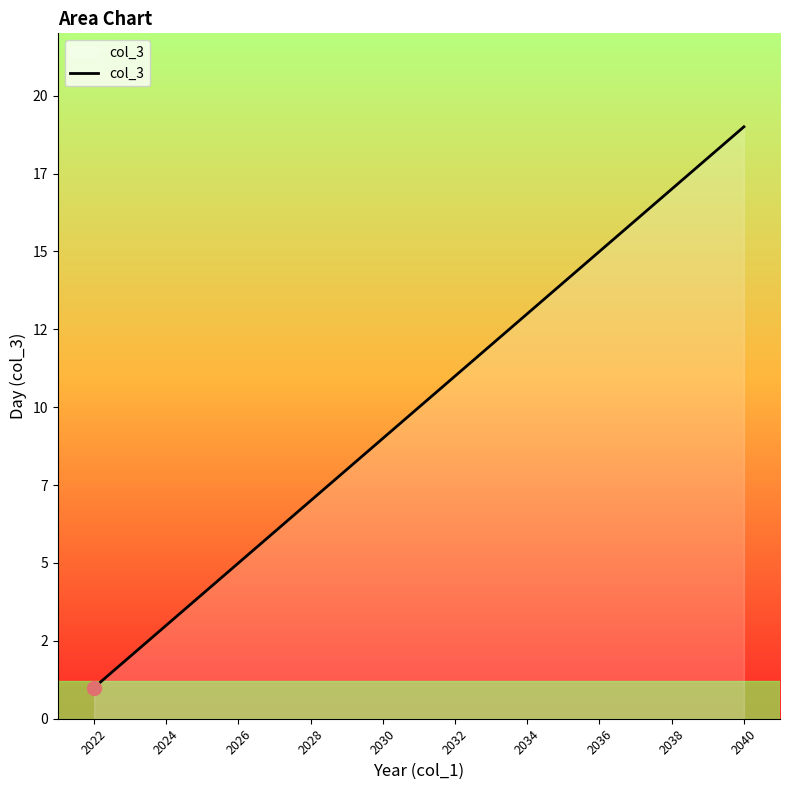

What is the maximum value shown in the chart?

19